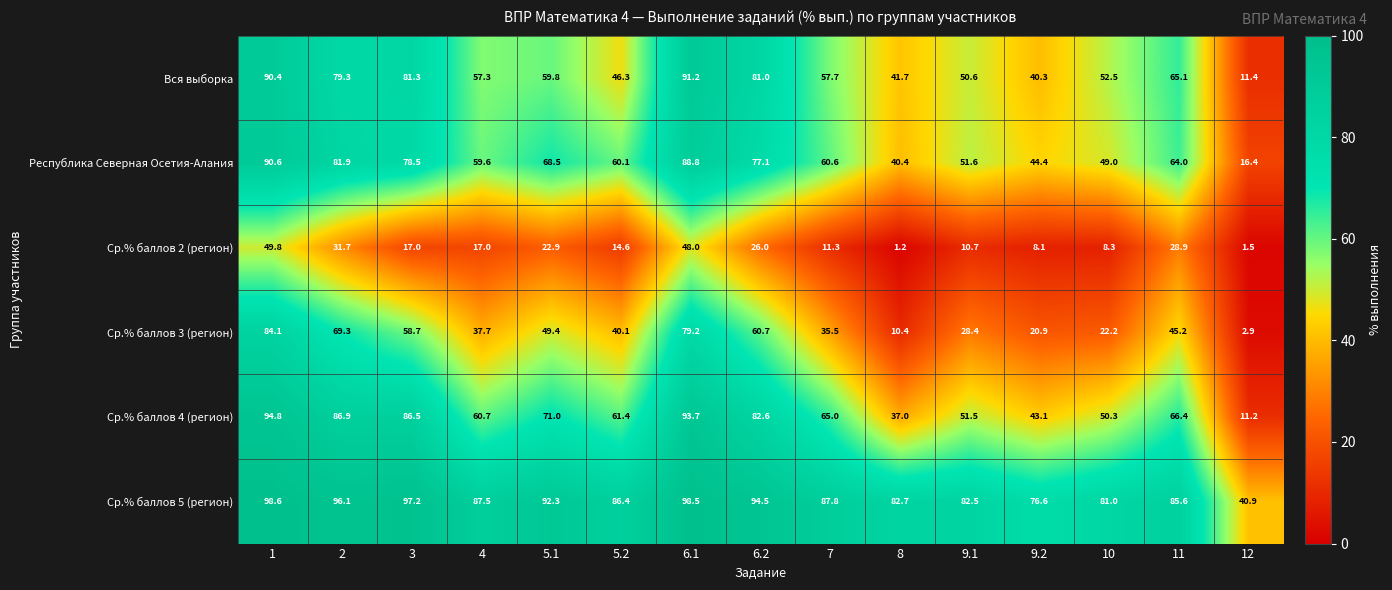

The value of Ср.% баллов 4 (регион) at 3 is 117.4. True or false?

False